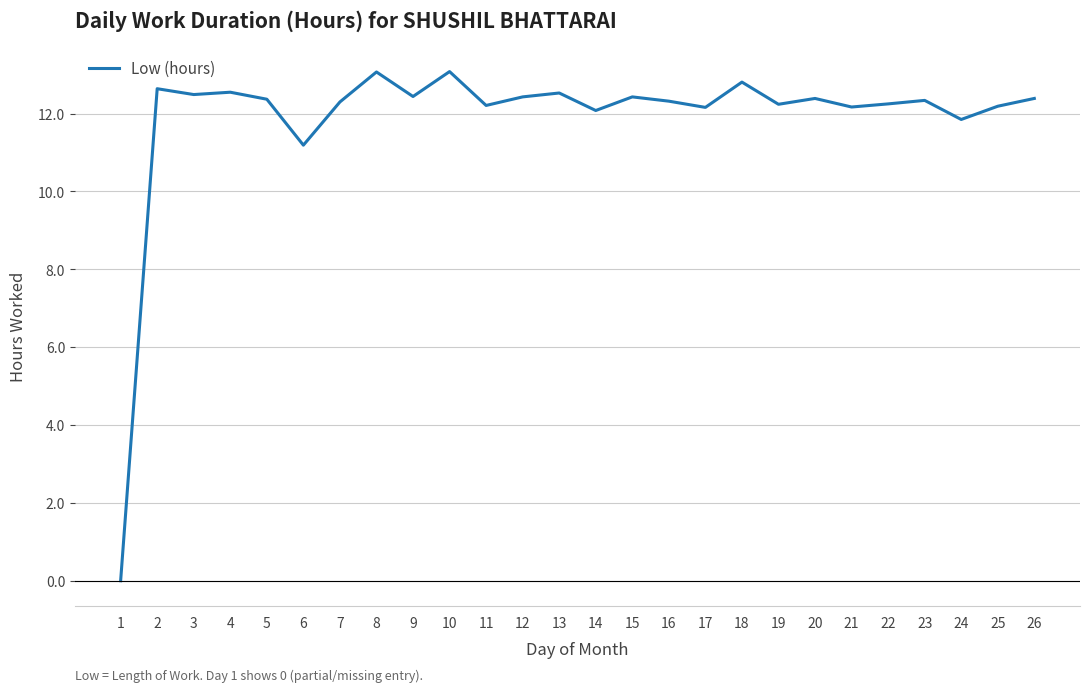

The chart shows a value of 17.1 at 26. True or false?

False